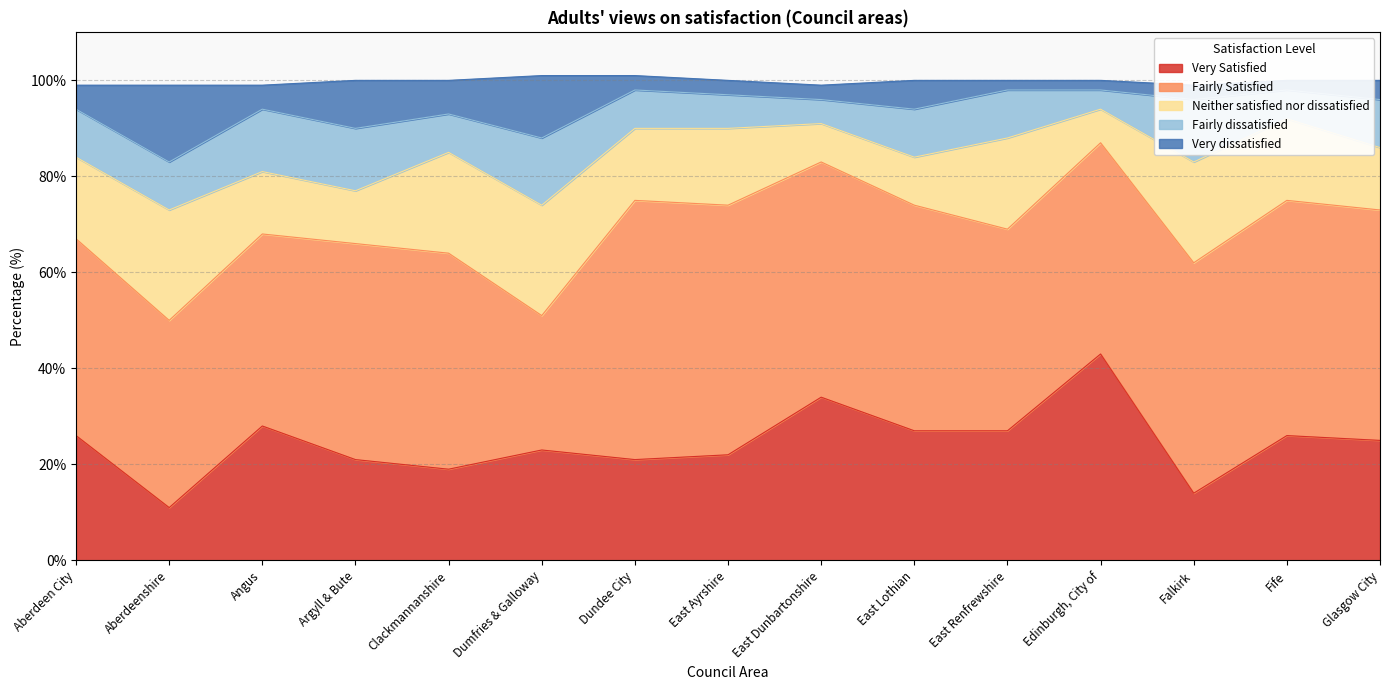

Rank the categories by Very Satisfied value from highest to lowest.

Edinburgh, City of, East Dunbartonshire, Angus, East Lothian, East Renfrewshire, Aberdeen City, Fife, Glasgow City, Dumfries & Galloway, East Ayrshire, Argyll & Bute, Dundee City, Clackmannanshire, Falkirk, Aberdeenshire